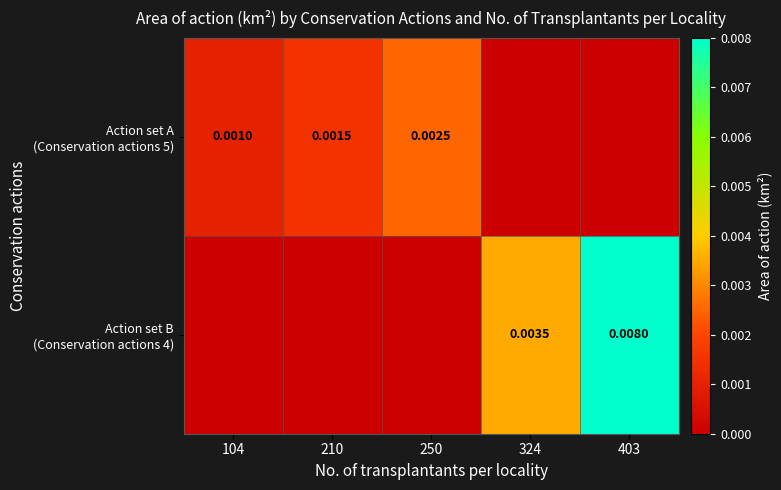

How many Action set A (Conservation actions 5) values are between 0 and 1?

5